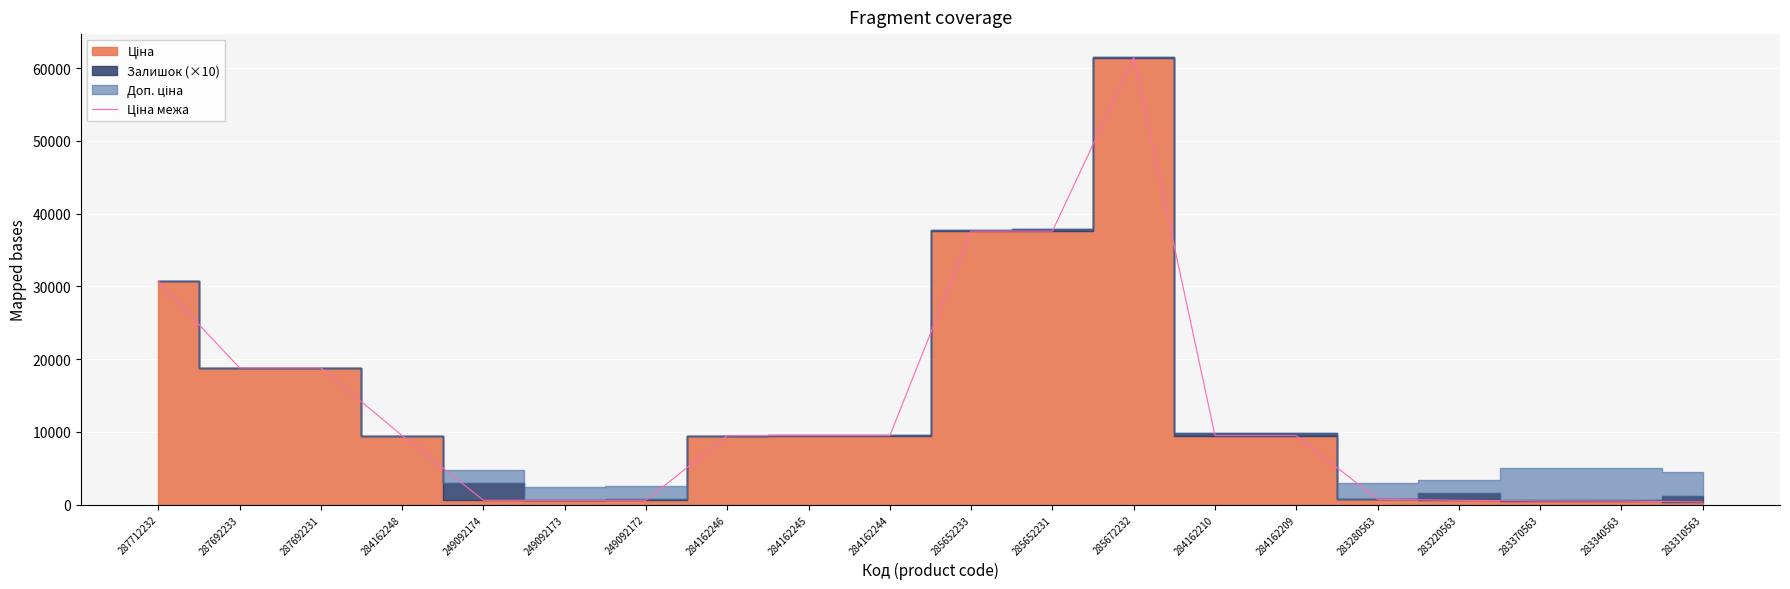

Reading left to right, what are all the values shown in this chart?

30717.1	18796.8	18796.8	9480.1	603.7	603.7	603.7	9480.1	9480.1	9480.1	37593.6	37593.6	61434.3	9480.1	9480.1	724.5	591.6	495.0	485.4	357.4